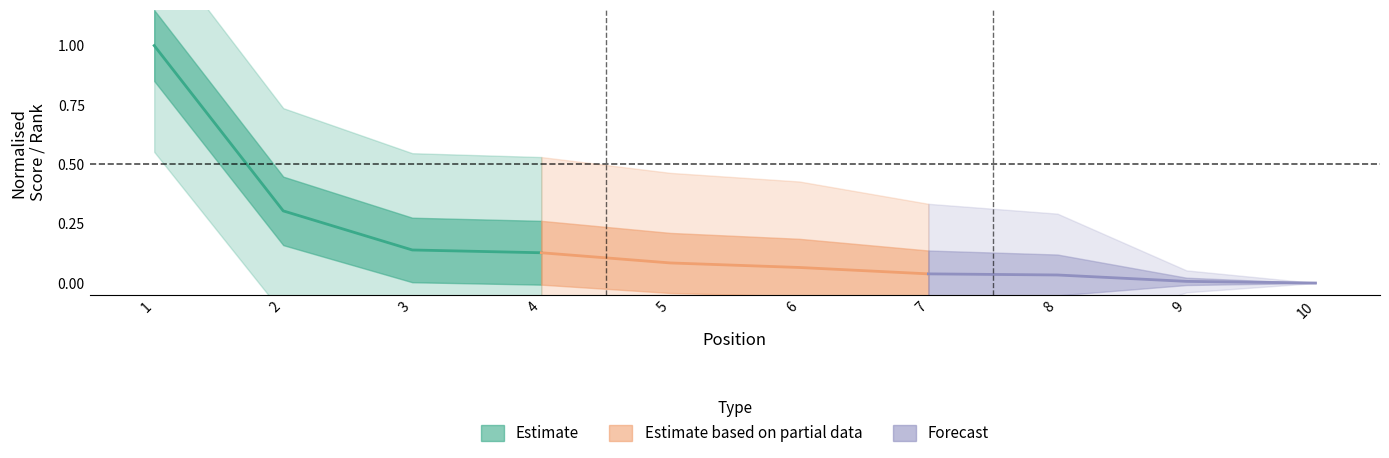

What is the average value of the Estimate based on partial data series?

0.1